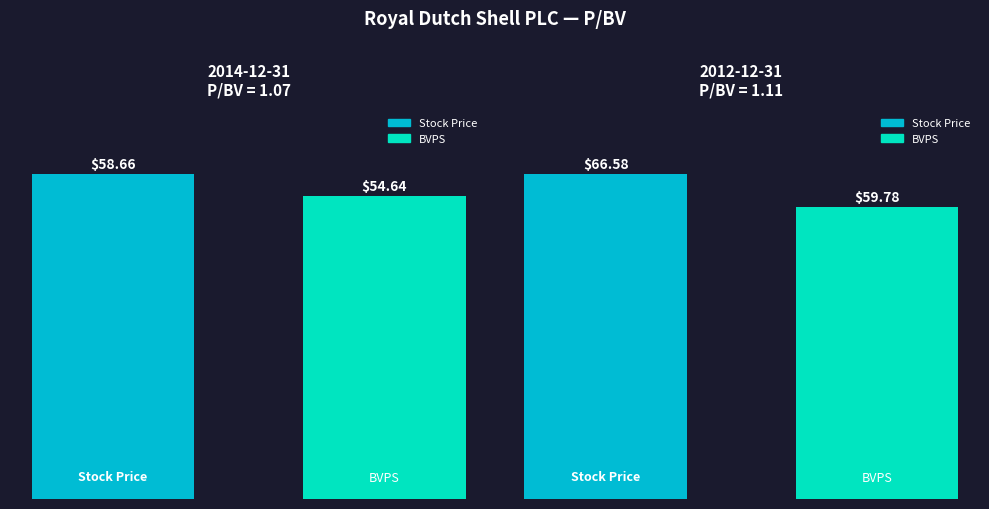

Which series has the largest total across all categories?

Stock Price